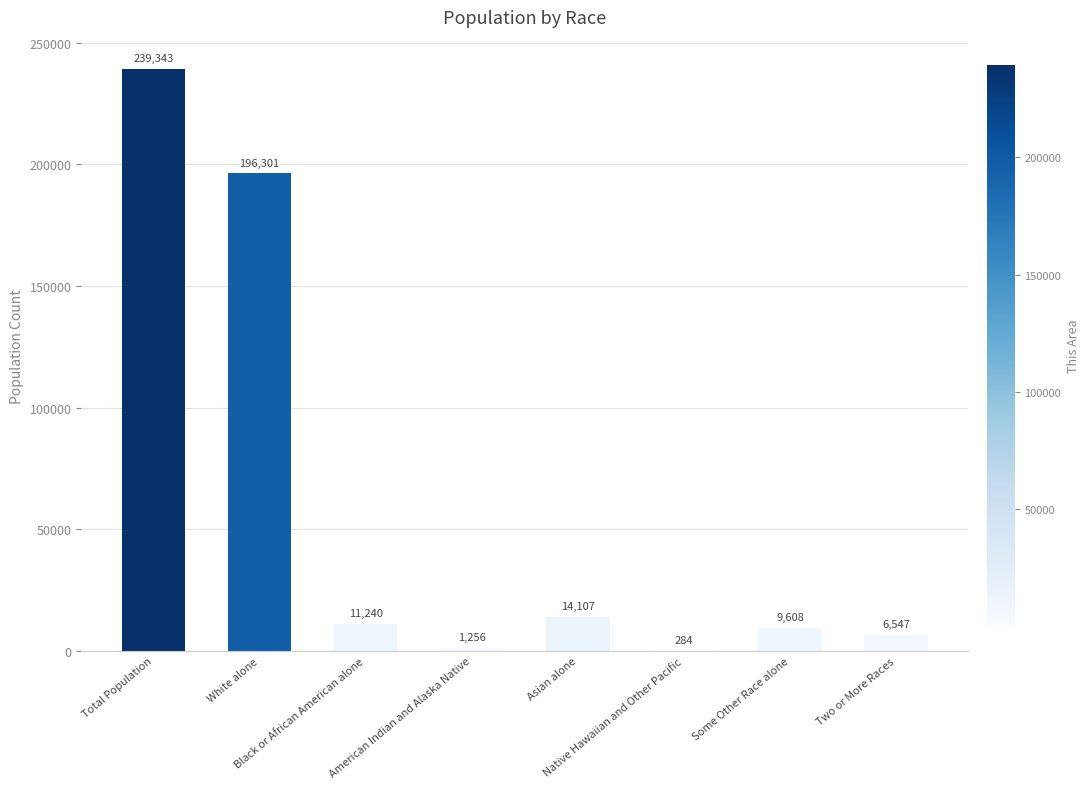

Reading right to left, extract all data points from this chart.

6547	9608	284	14107	1256	11240	196301	239343